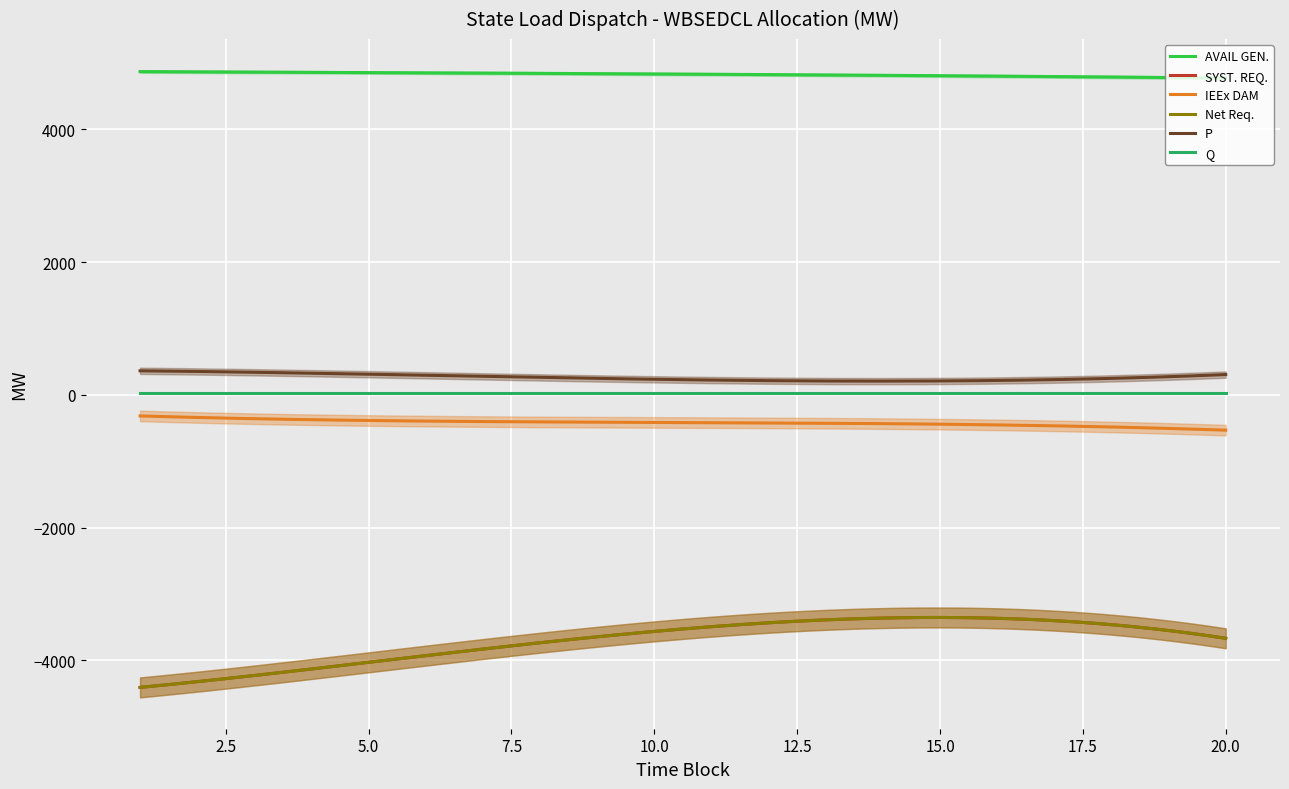

Is the value of SYST. REQ. at 11 greater than the value of AVAIL GEN. at 13?

No